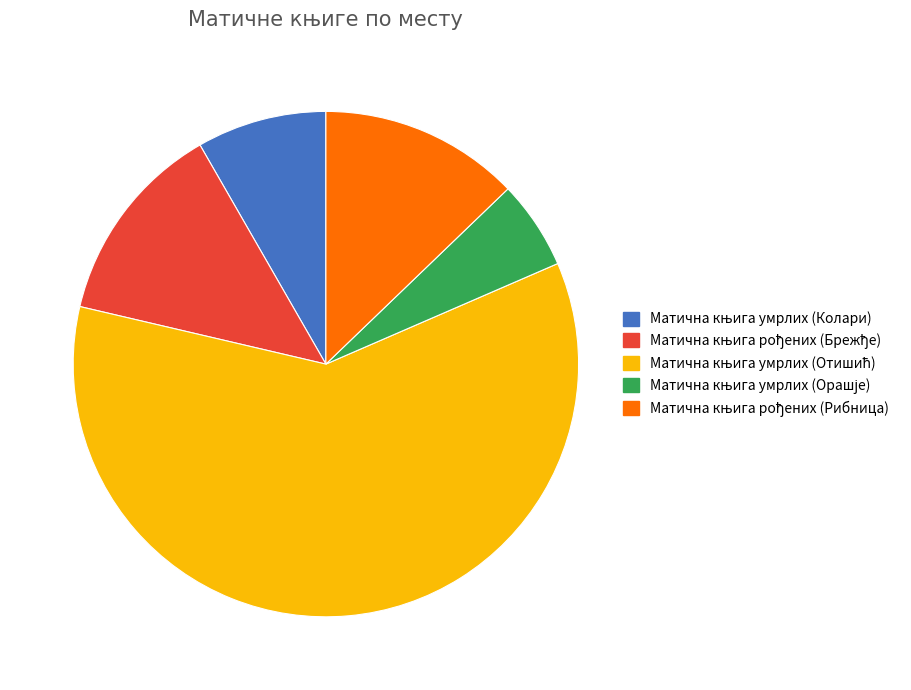

What is the ratio of the value at Матична књига рођених (Рибница) to the value at Матична књига умрлих (Орашје)?

2.3